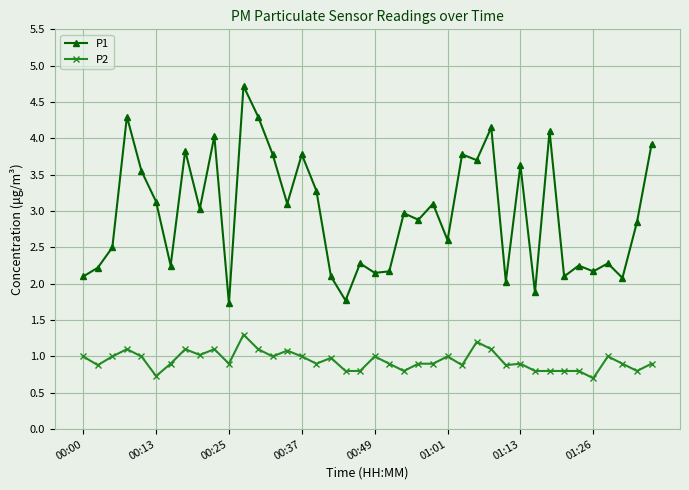

List the series in order of their overall mean, highest first.

P1, P2